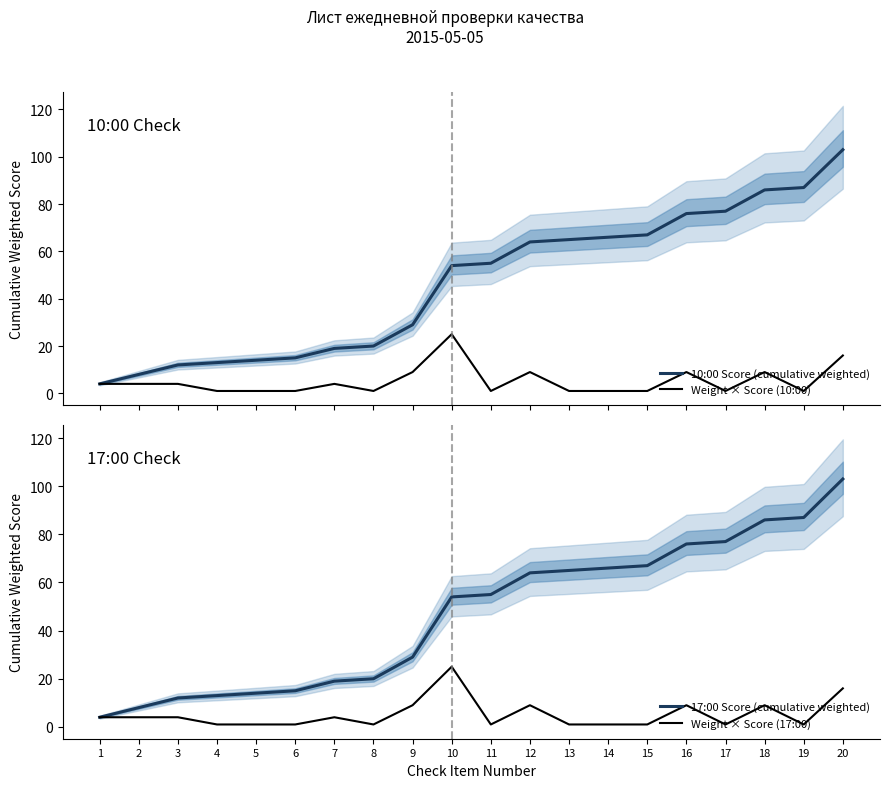

Reading right to left, what are all the values shown in this chart?

10:00 Score (cumulative weighted): 20=103	19=87	18=86	17=77	16=76	15=67	14=66	13=65	12=64	11=55	10=54	9=29	8=20	7=19	6=15	5=14	4=13	3=12	2=8	1=4
Weight × Score (10:00): 20=16	19=1	18=9	17=1	16=9	15=1	14=1	13=1	12=9	11=1	10=25	9=9	8=1	7=4	6=1	5=1	4=1	3=4	2=4	1=4
17:00 Score (cumulative weighted): 20=103	19=87	18=86	17=77	16=76	15=67	14=66	13=65	12=64	11=55	10=54	9=29	8=20	7=19	6=15	5=14	4=13	3=12	2=8	1=4
Weight × Score (17:00): 20=16	19=1	18=9	17=1	16=9	15=1	14=1	13=1	12=9	11=1	10=25	9=9	8=1	7=4	6=1	5=1	4=1	3=4	2=4	1=4